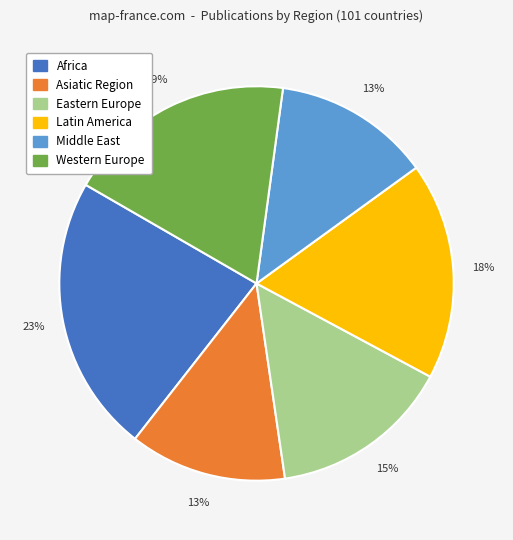

Between Asiatic Region and Western Europe, which is larger?

Western Europe